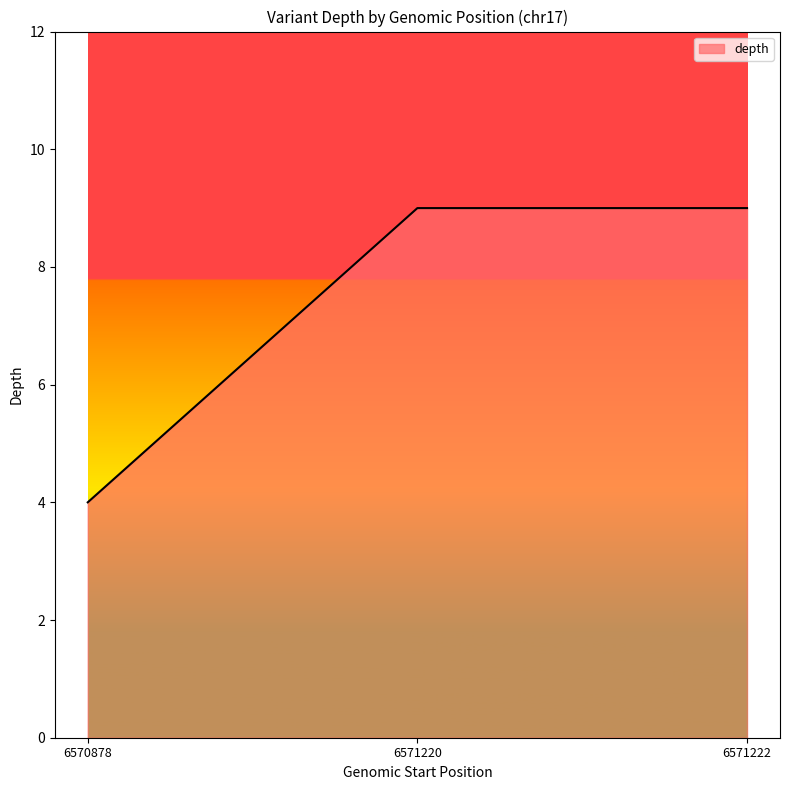

What is the maximum value shown in the chart?

9